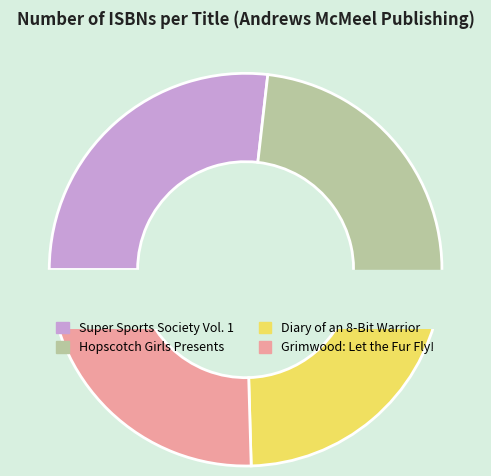

Is the sum of Hopscotch Girls Presents and Super Sports Society Vol. 1 greater than half?

Yes